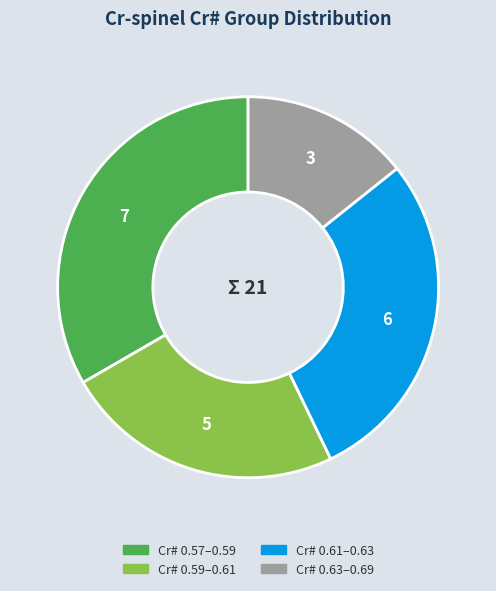

Is there a majority slice in this chart?

No